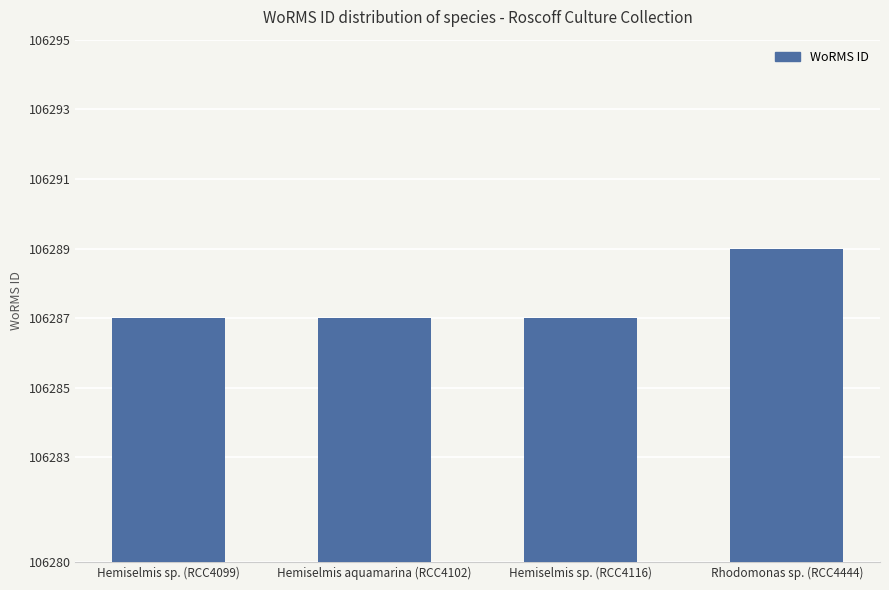

What is the ratio of the value at Rhodomonas sp. (RCC4444) to the value at Hemiselmis aquamarina (RCC4102)?

1.0